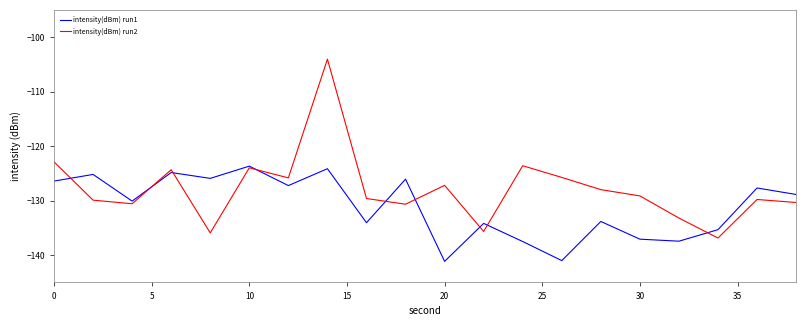

How many lines are shown in the chart?

2